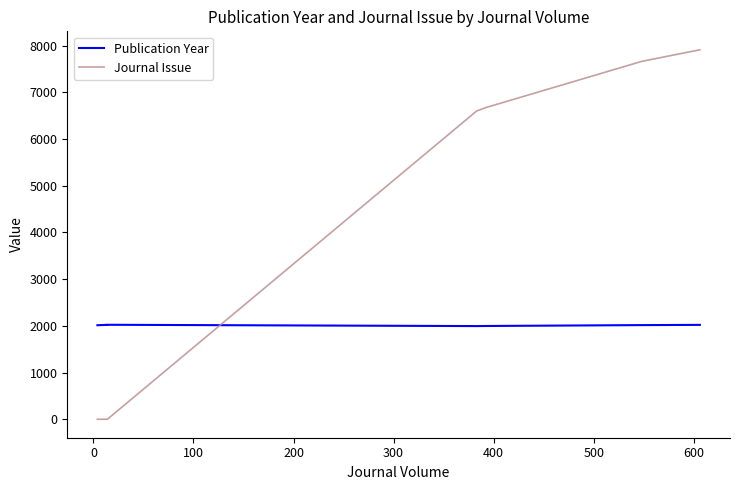

What are all the series names shown in the legend?

Publication Year, Journal Issue